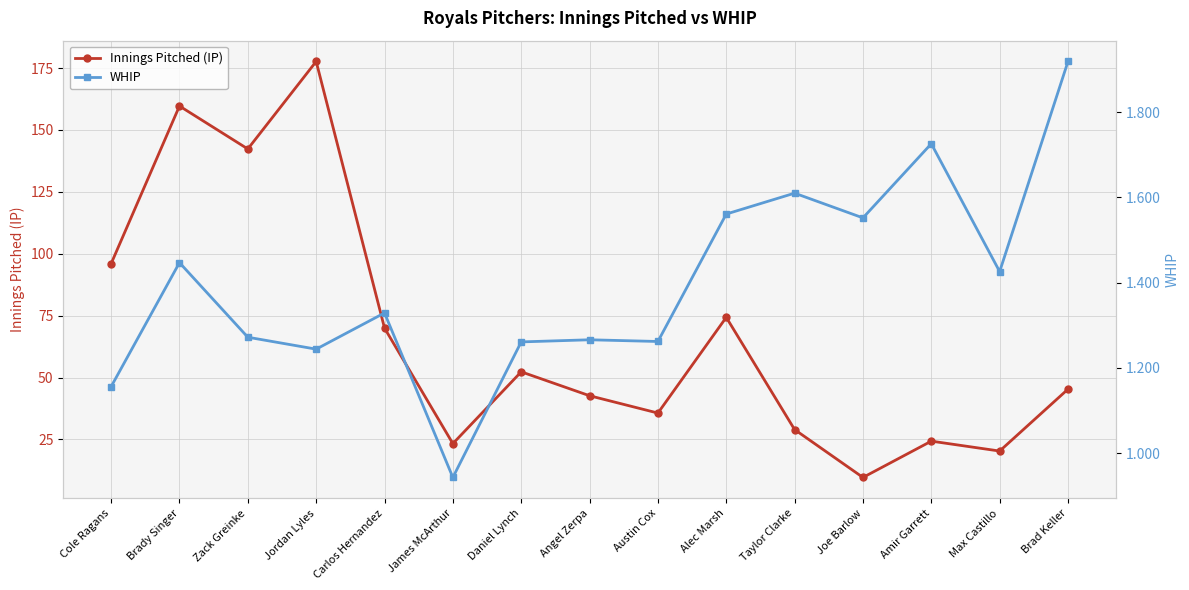

How many data points in WHIP are above 1?

14